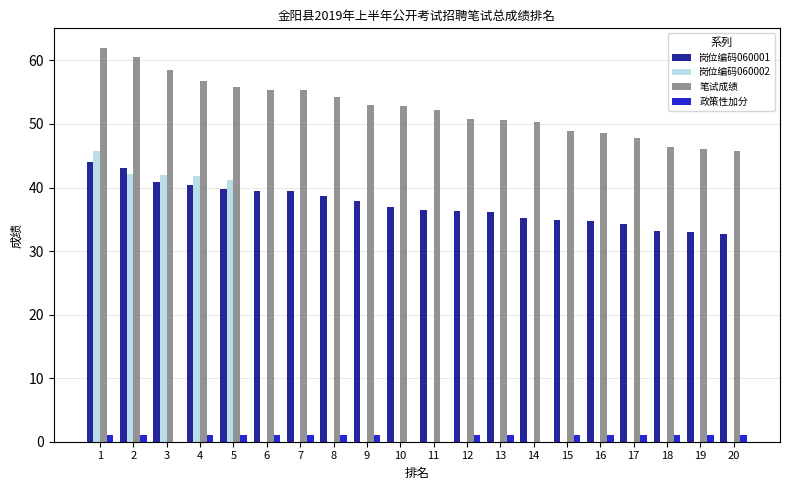

How many categories are shown in the chart?

20